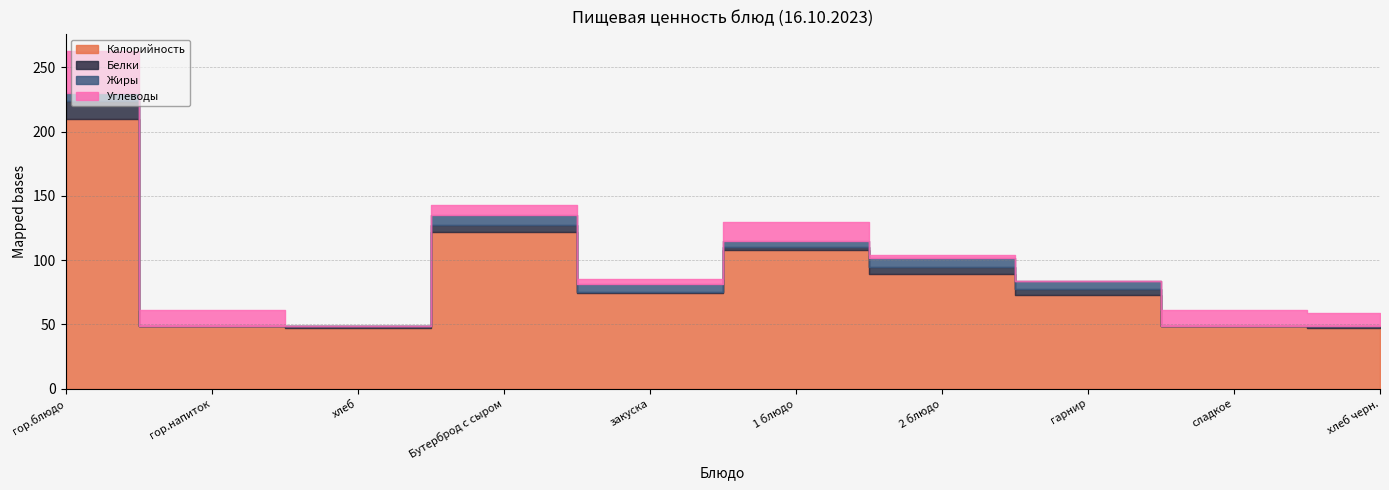

True or false: Белки and Калорийность intersect in this chart.

False